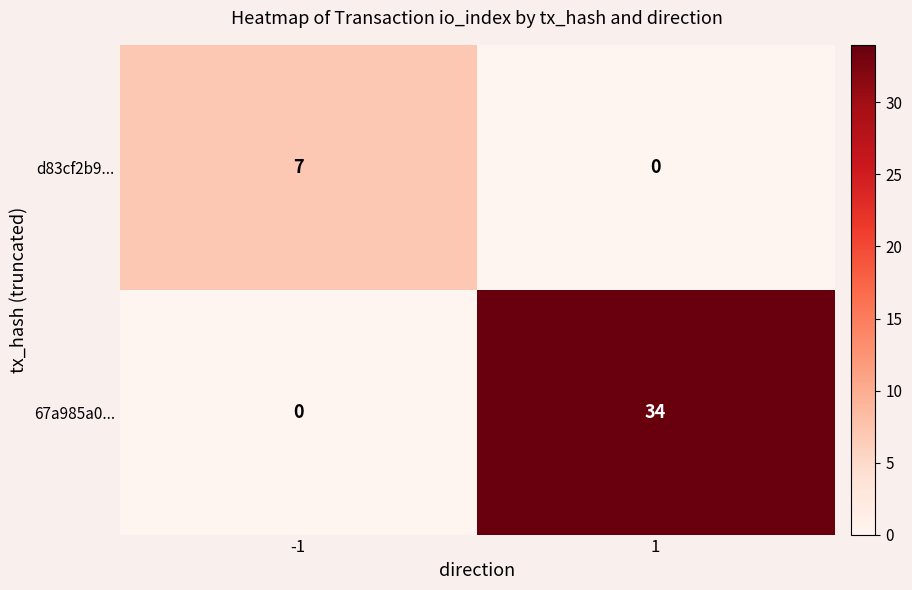

Rank the series at -1 from lowest to highest value.

67a985a0..., d83cf2b9...